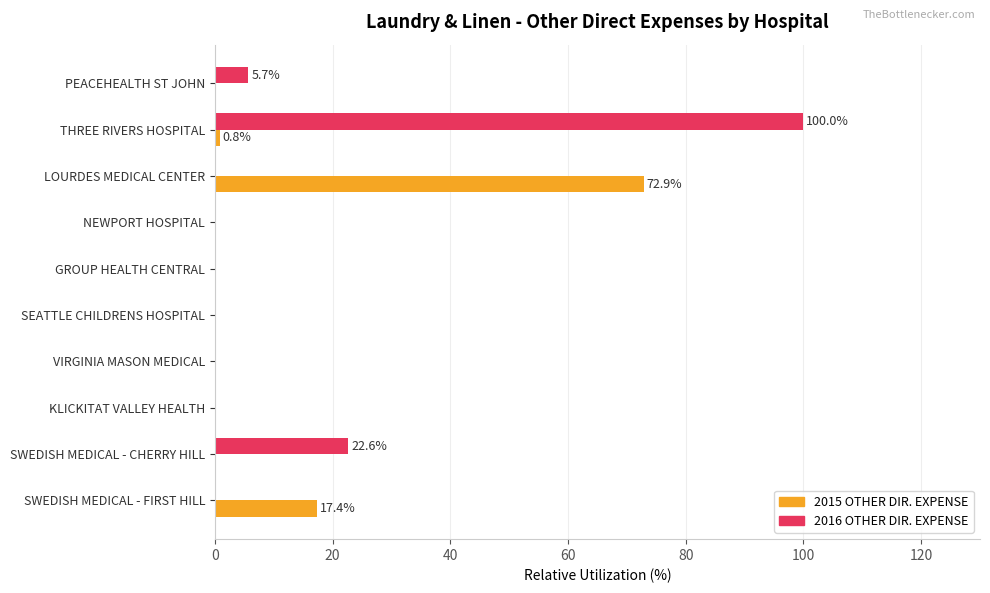

At which label does 2016 OTHER DIR. EXPENSE reach its peak?

THREE RIVERS HOSPITAL